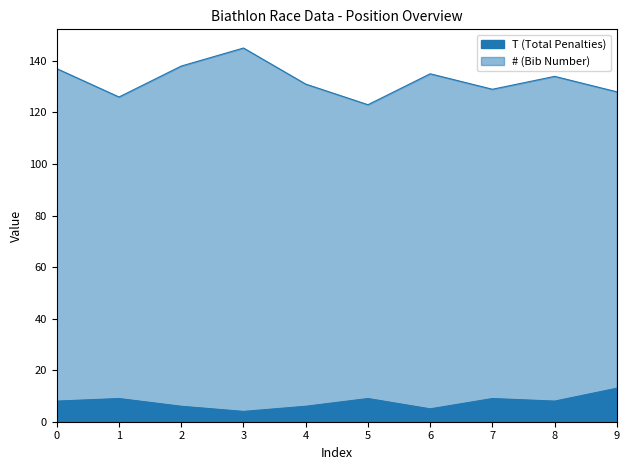

What is the highest value of the T (Total Penalties) series?

13